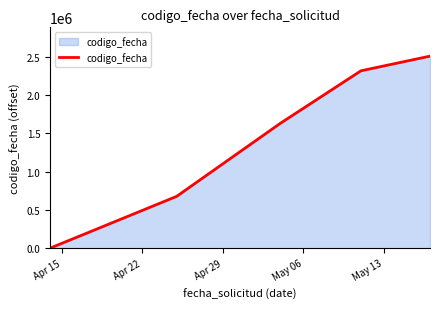

Does the chart have visible grid lines?

No